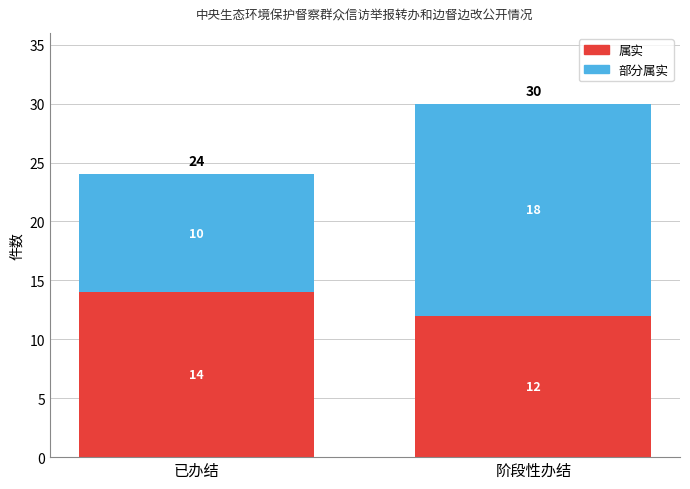

Reading left to right, list the values for the 属实 series.

14	12